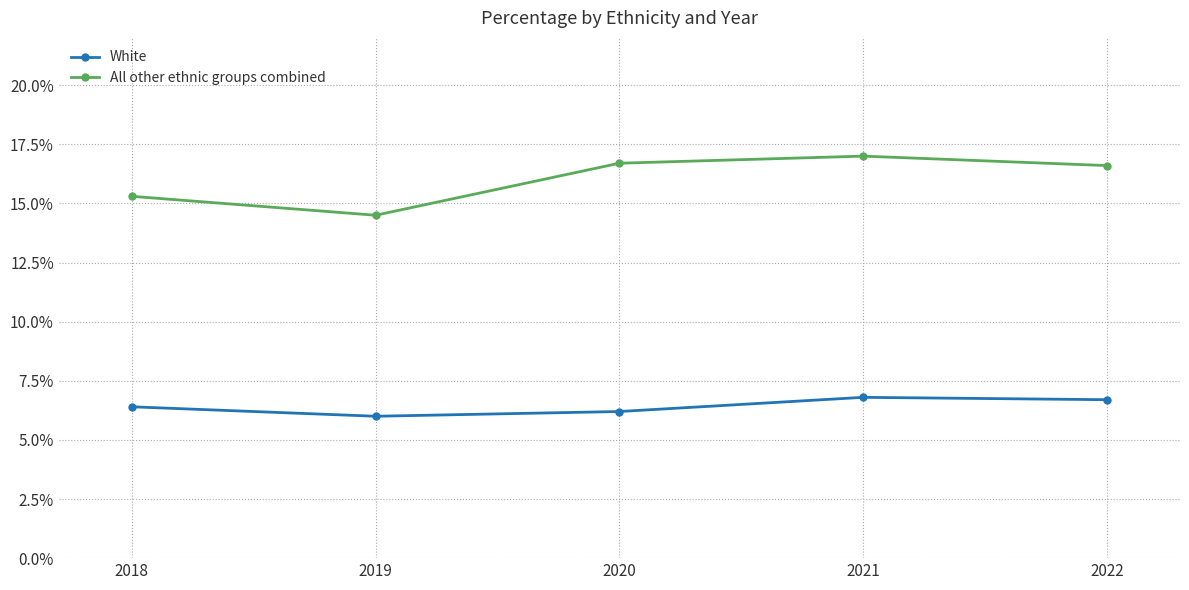

What is the maximum value shown in the chart?

17.0